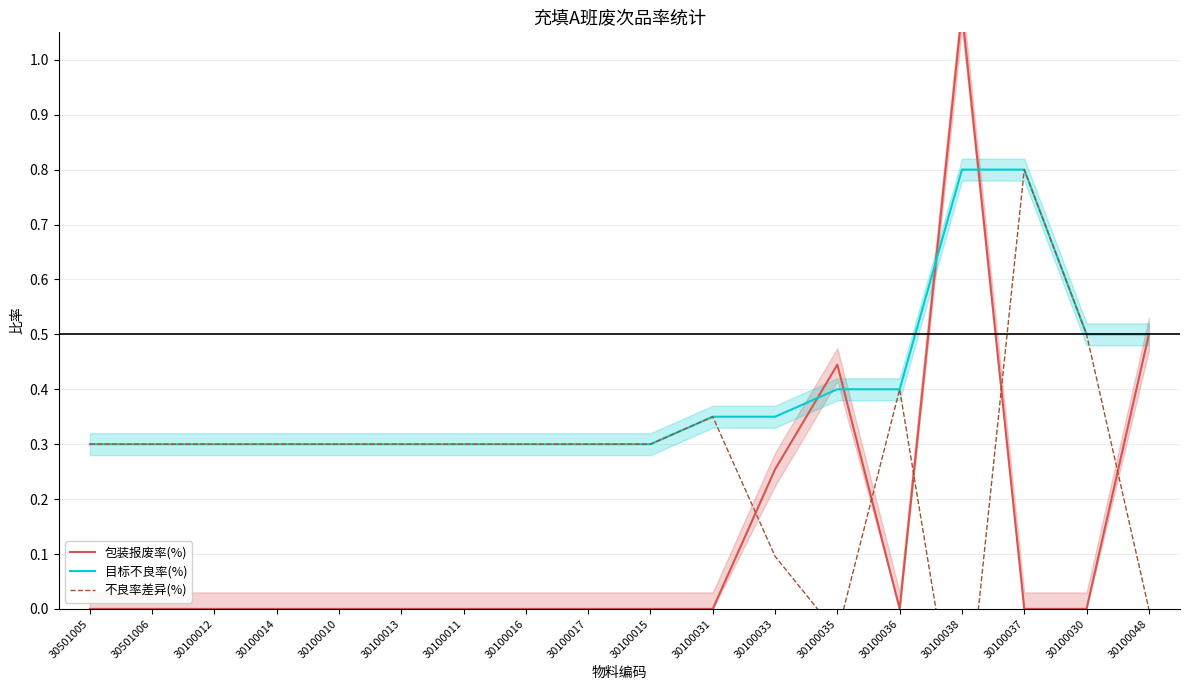

Which series has the widest spread of values?

包装报废率(%)